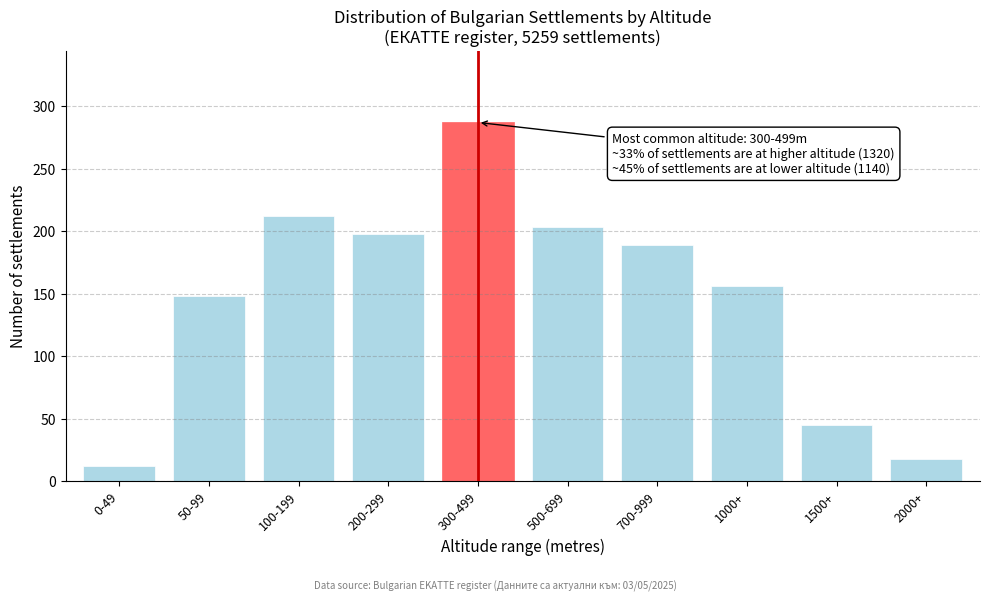

Reading right to left, extract all data points from this chart.

18	45	156	189	203	287	198	212	148	12